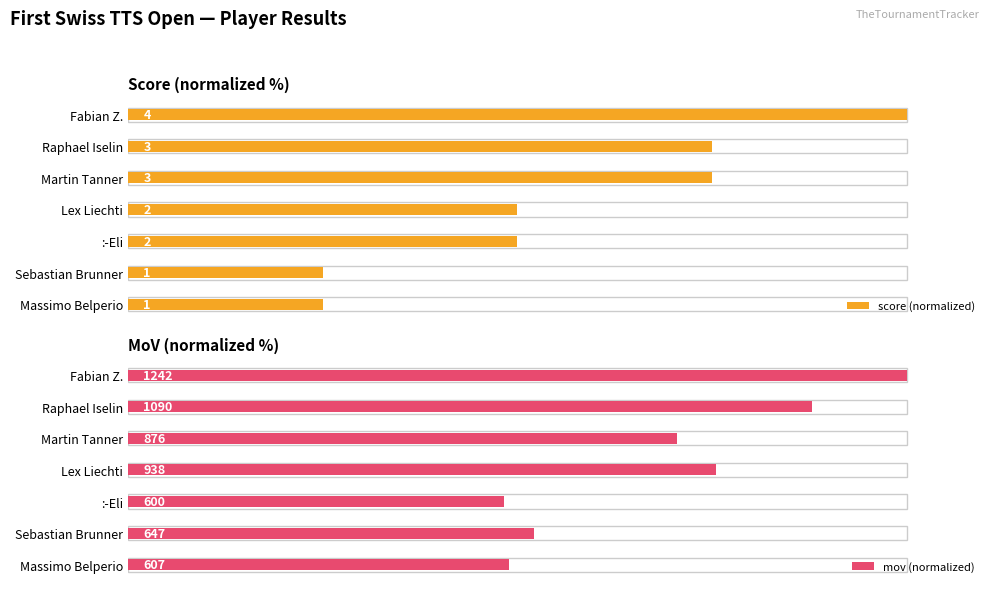

Count the number of data series in this chart.

2